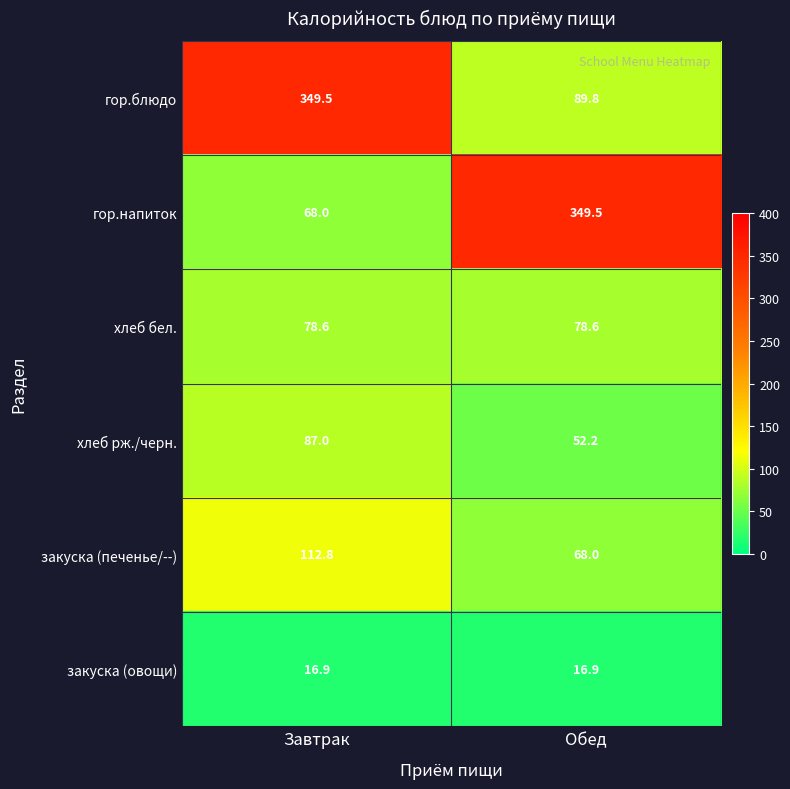

Which series has the widest spread of values?

гор.напиток